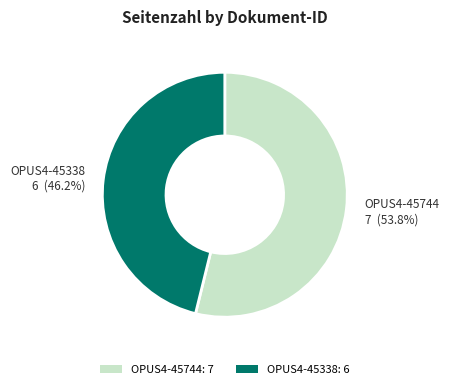

To the nearest percent, what is the combined percentage of OPUS4-45744 and OPUS4-45338?

100%